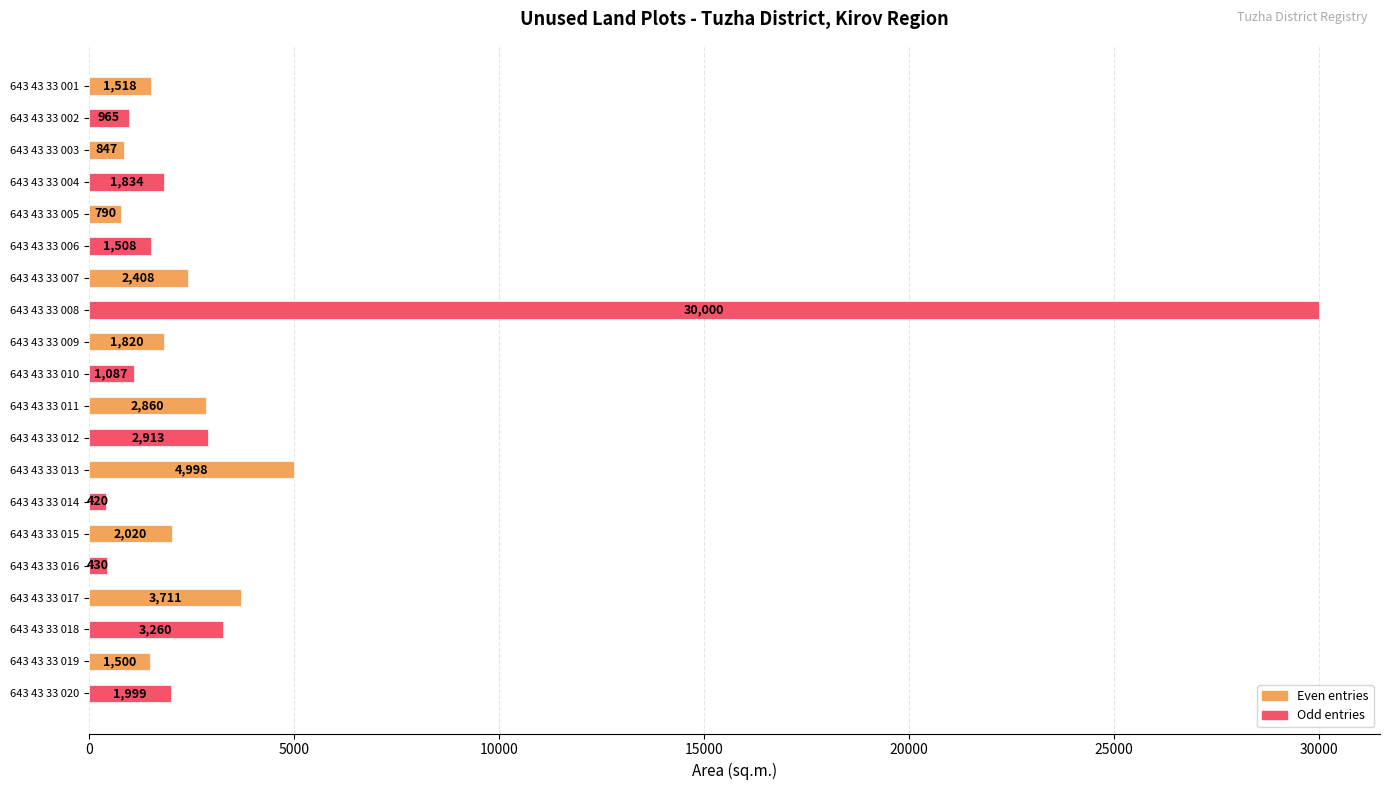

What is the minimum value shown in the chart?

420